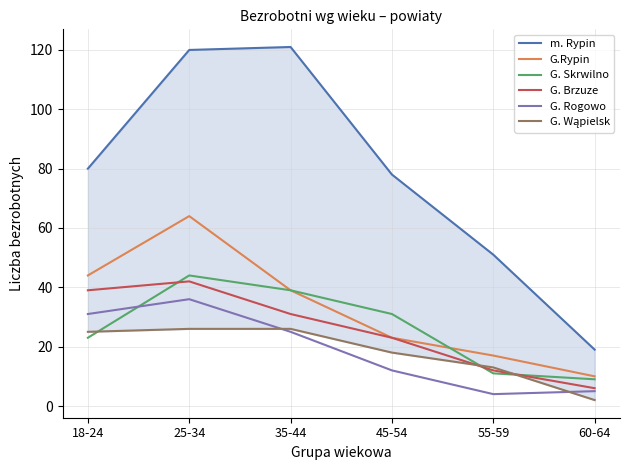

What is the minimum value shown in the chart?

2